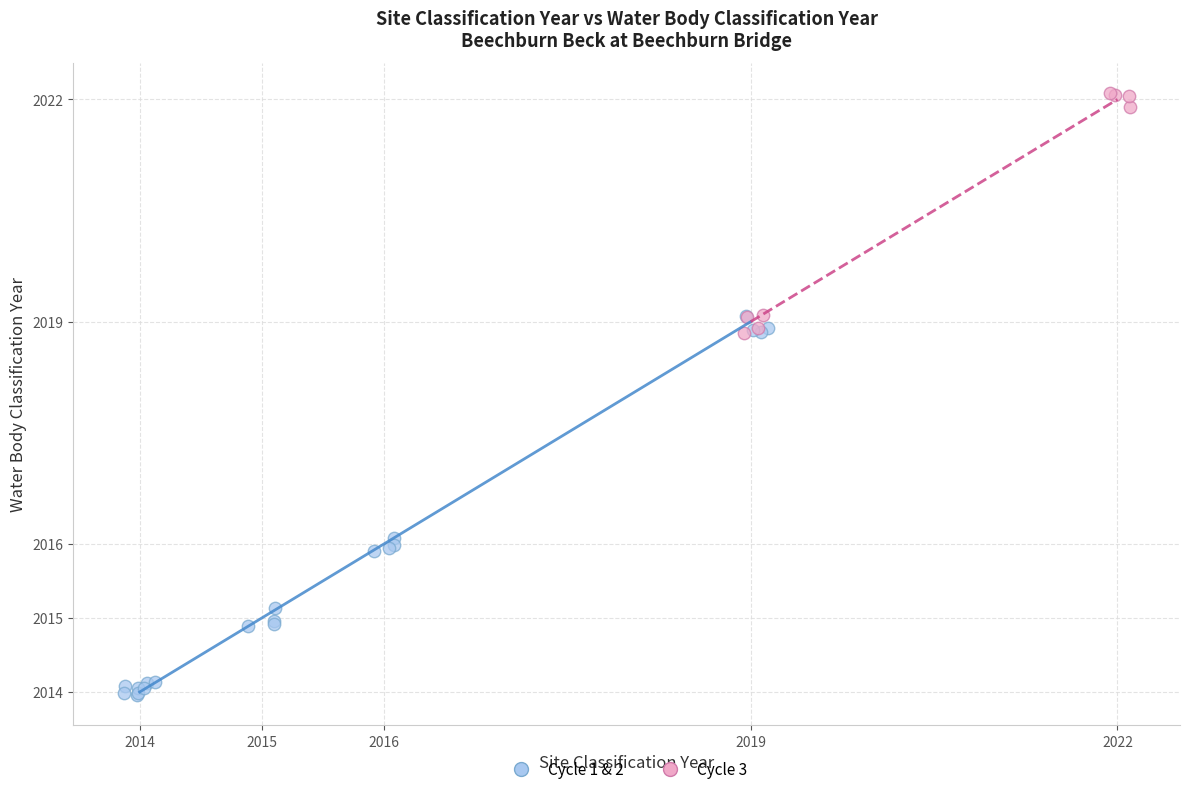

What are all the series names shown in the legend?

Cycle 1 & 2, Cycle 3